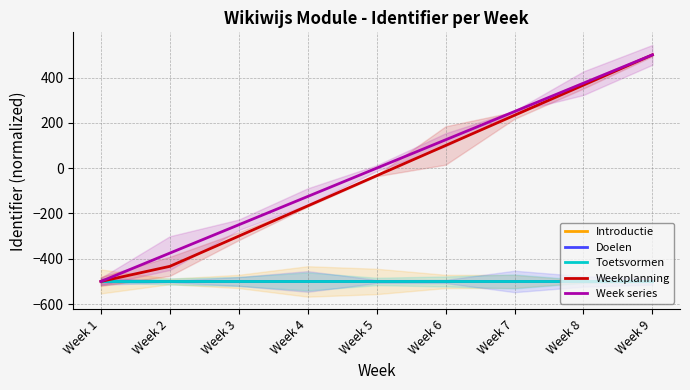

What is the maximum value shown in the chart?

500.0